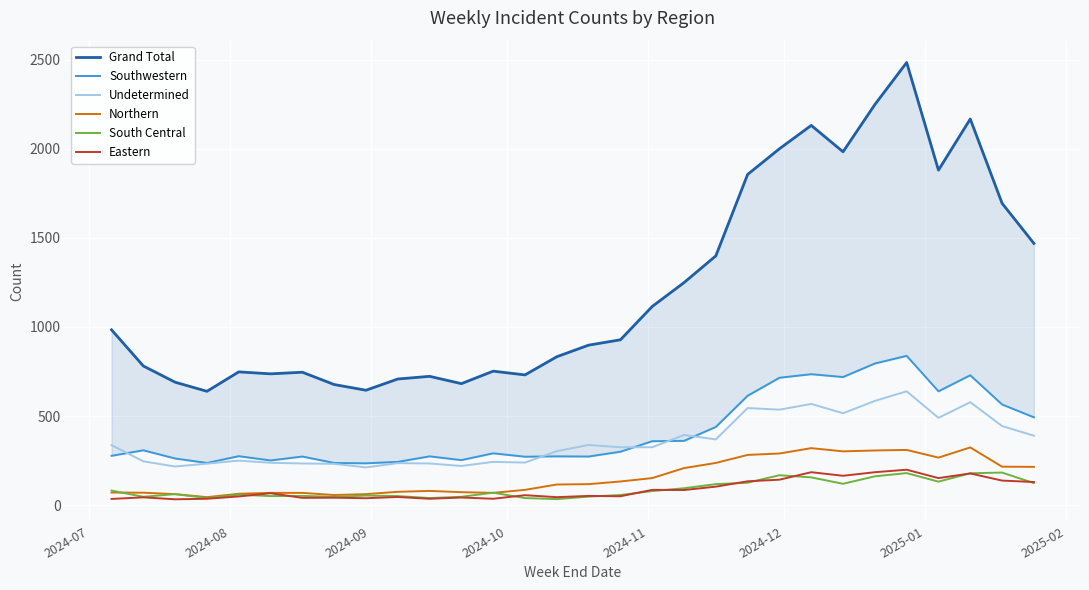

True or false: Eastern and Undetermined intersect in this chart.

False